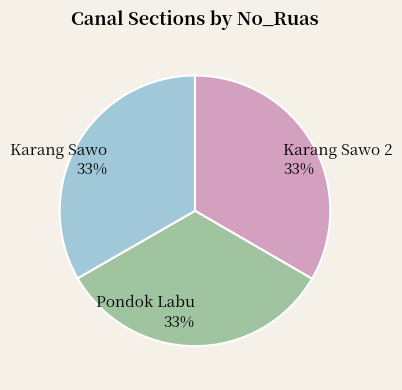

Approximately how many times larger is the value at Karang Sawo 2 compared to Karang Sawo?

1.0